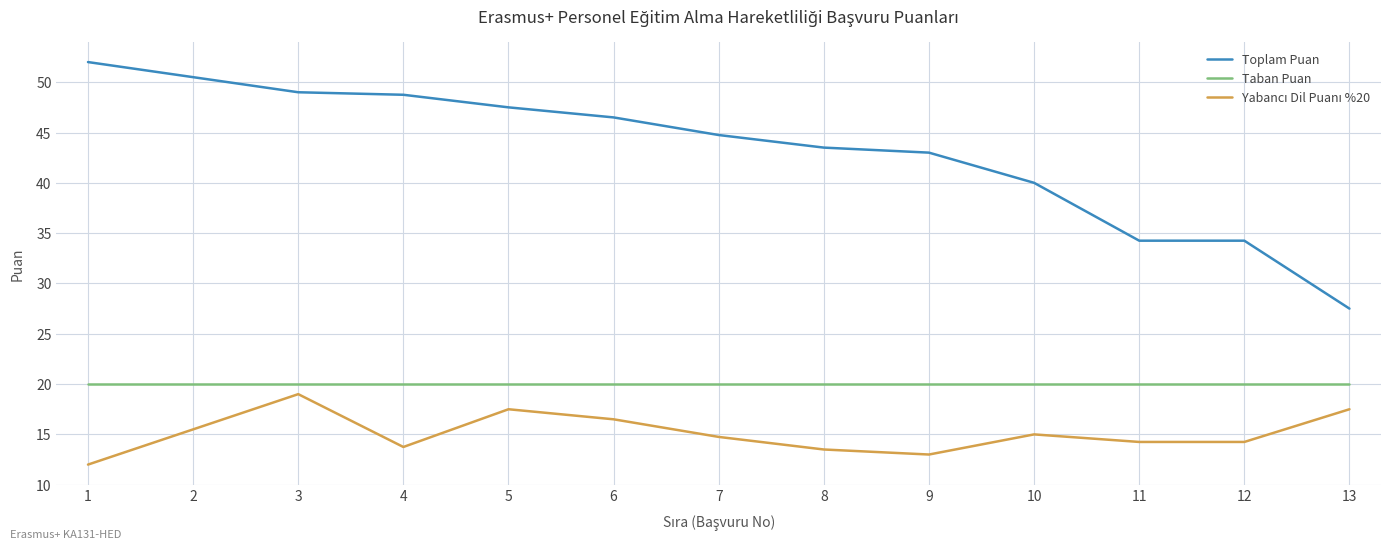

True or false: Taban Puan has a value of 20.0 at 12.

True